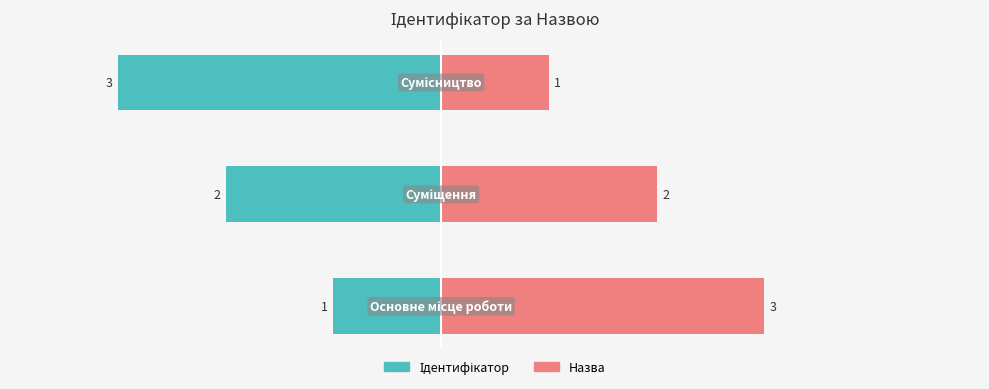

List the labels in order of value, smallest first.

Основне місце роботи, Суміщення, Сумісництво